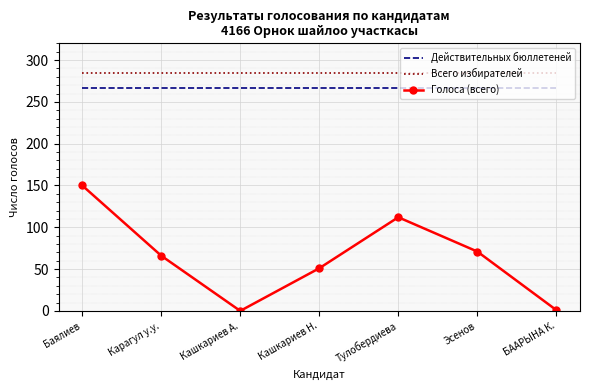

Is it true that Голоса (всего) equals 1 at БААРЫНА К.?

True